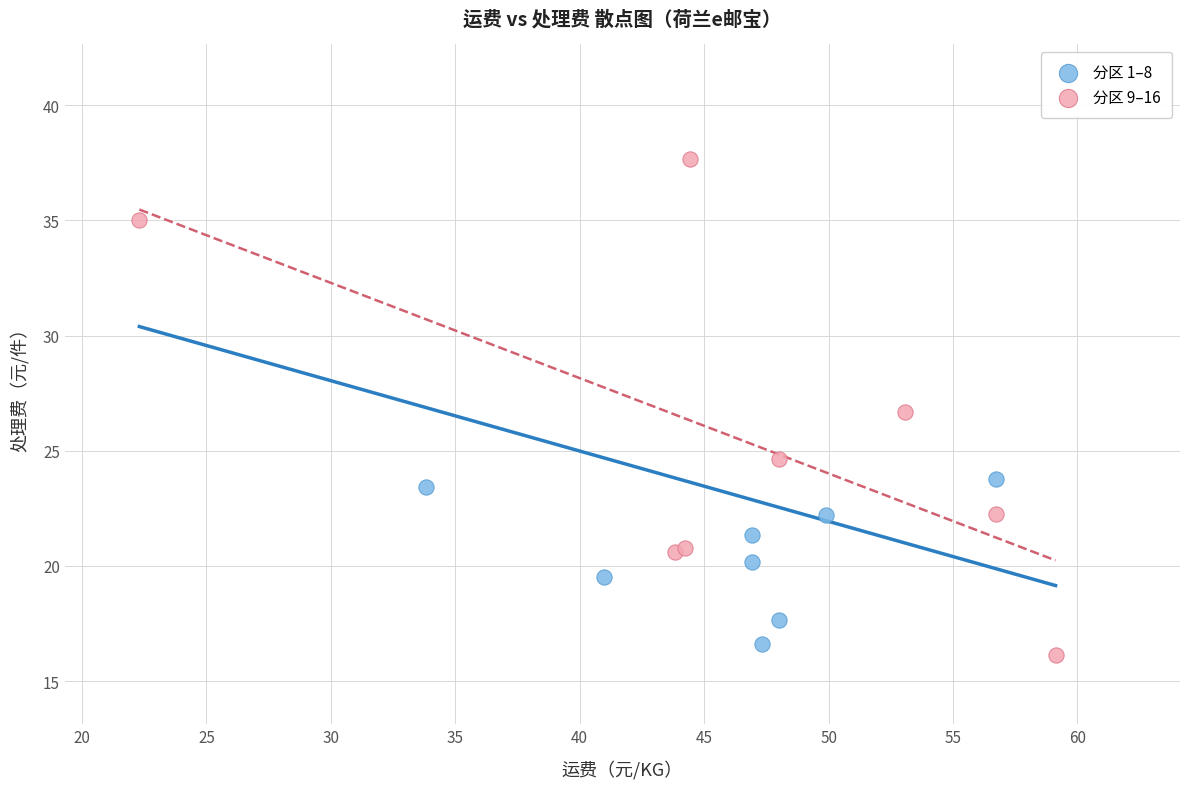

Which series contains the highest Y value?

分区 9–16